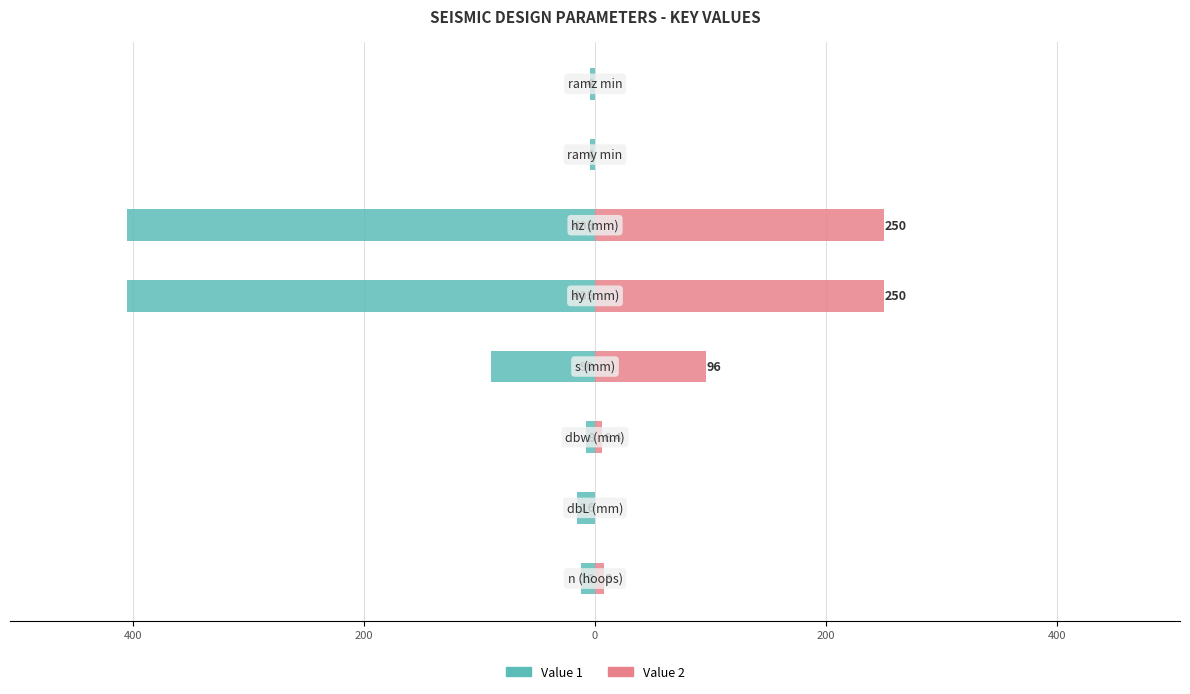

Is the value of Value 1 at 200 greater than the value of Value 2 at 7?

No